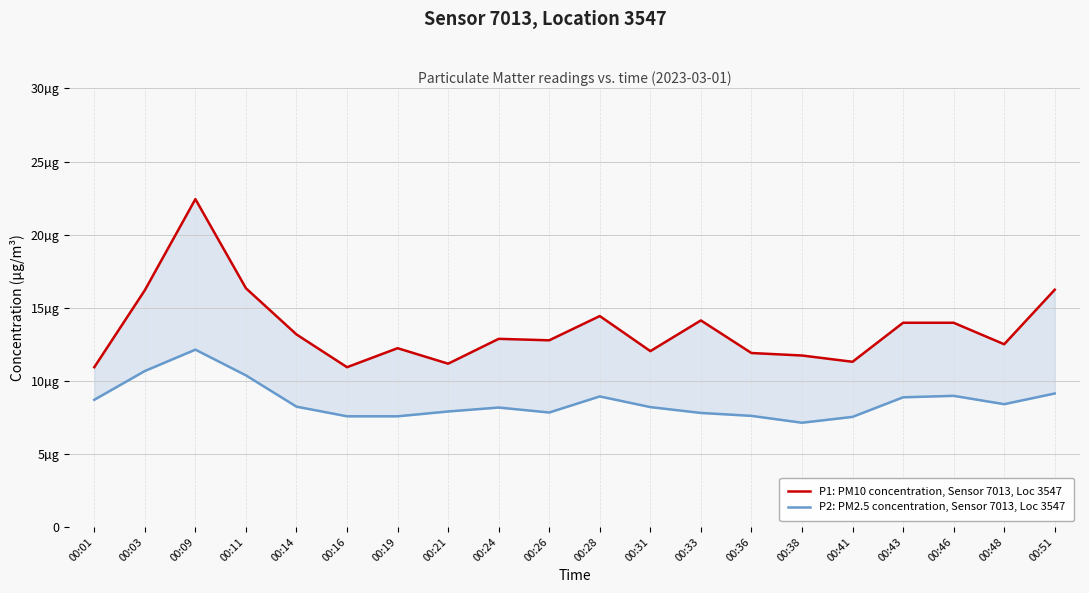

Which series changed the most between 00:48 and 00:51?

P1: PM10 concentration, Sensor 7013, Loc 3547